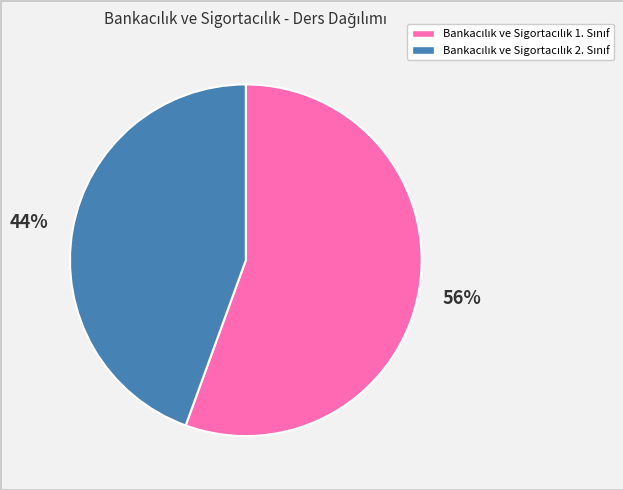

To the nearest percent, what is the average slice percentage?

50%